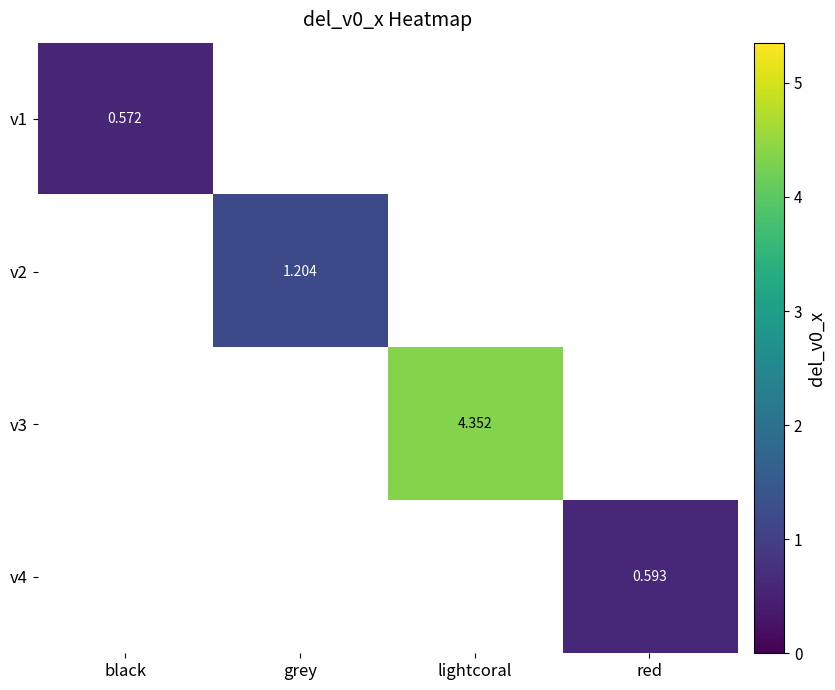

The value of v2 at grey is 0.4. True or false?

False